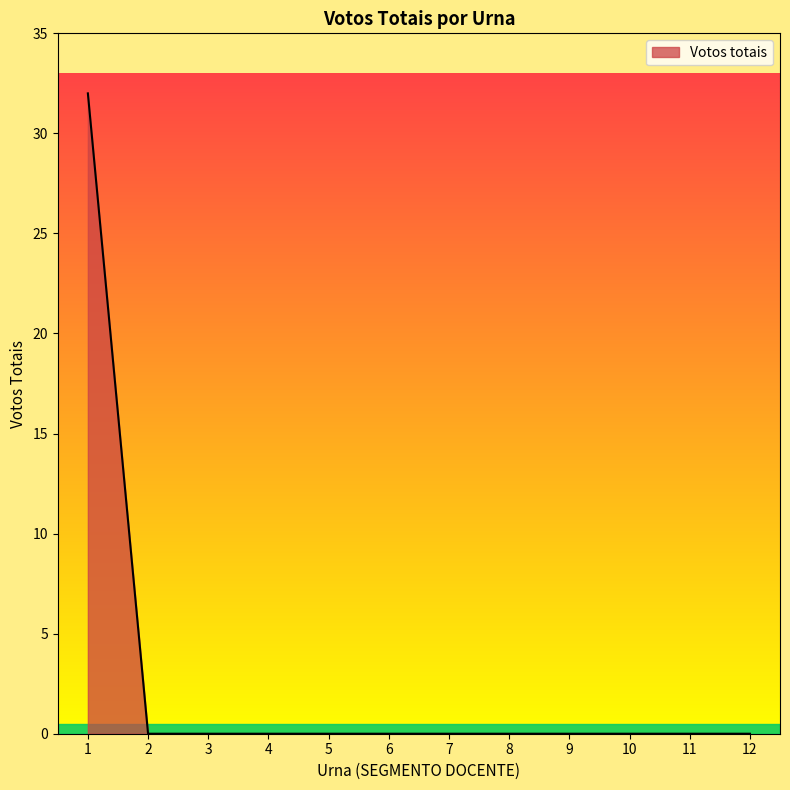

True or false: the data shows -14 at 5.

False